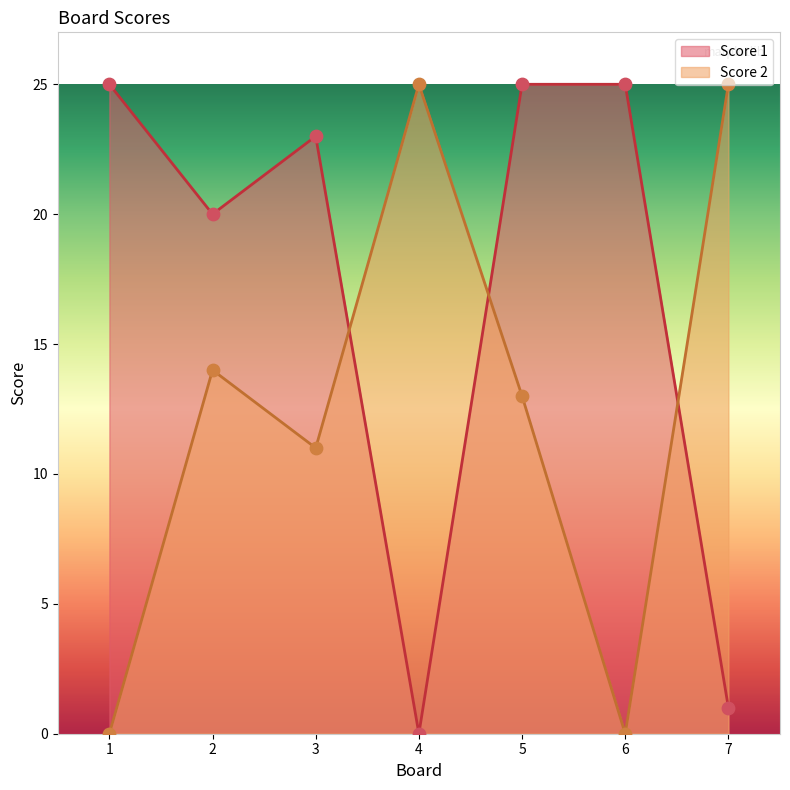

Which series has the largest total across all categories?

Score 1